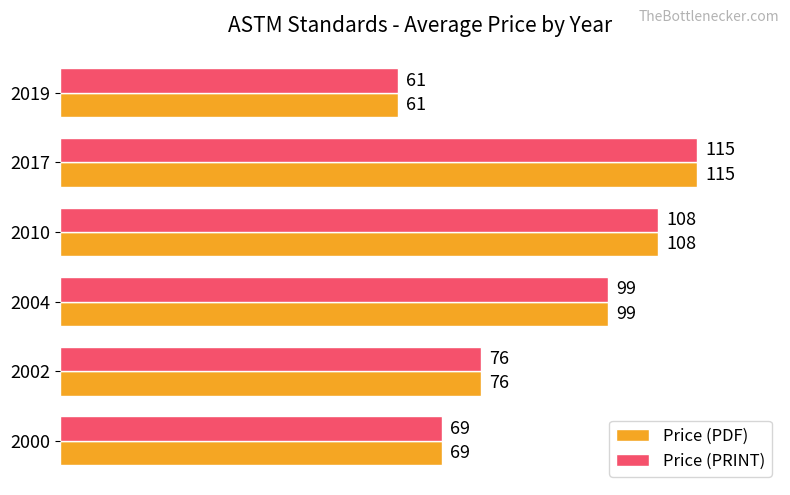

Rank the categories by Price (PRINT) value from highest to lowest.

2017, 2010, 2004, 2002, 2000, 2019